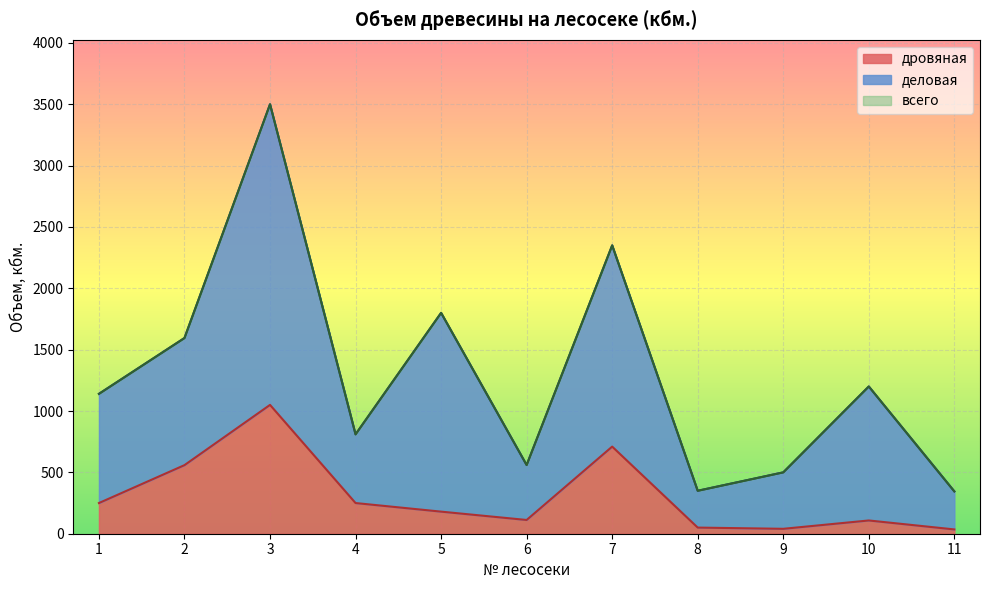

Rank the series by their maximum value, from lowest to highest.

дровяная, деловая, всего